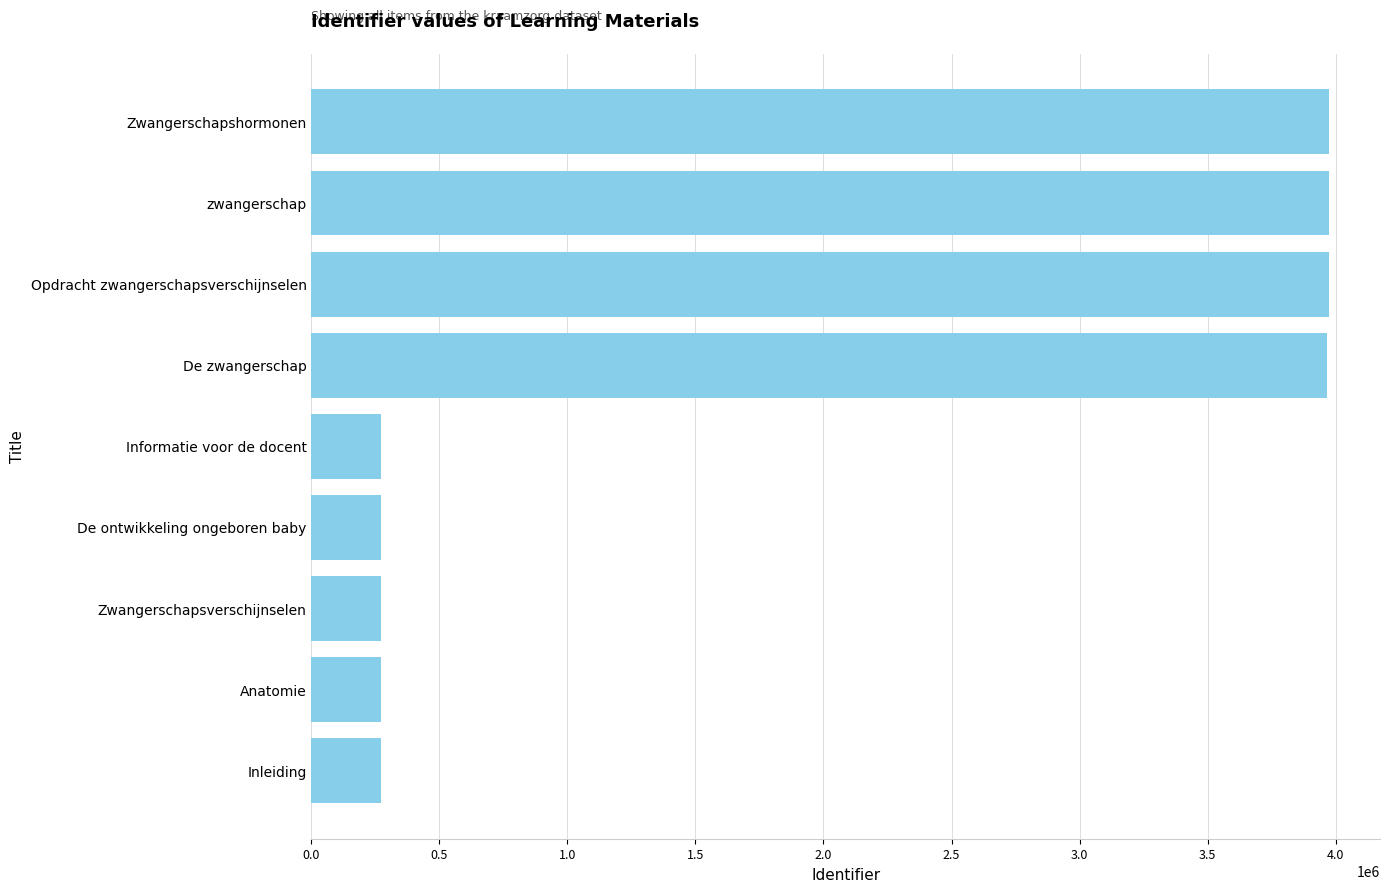

What is the minimum value shown in the chart?

270966